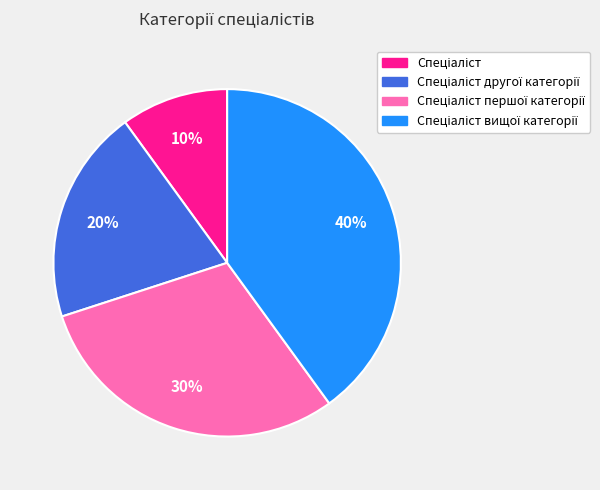

Is there any slice that represents more than half of the pie?

No